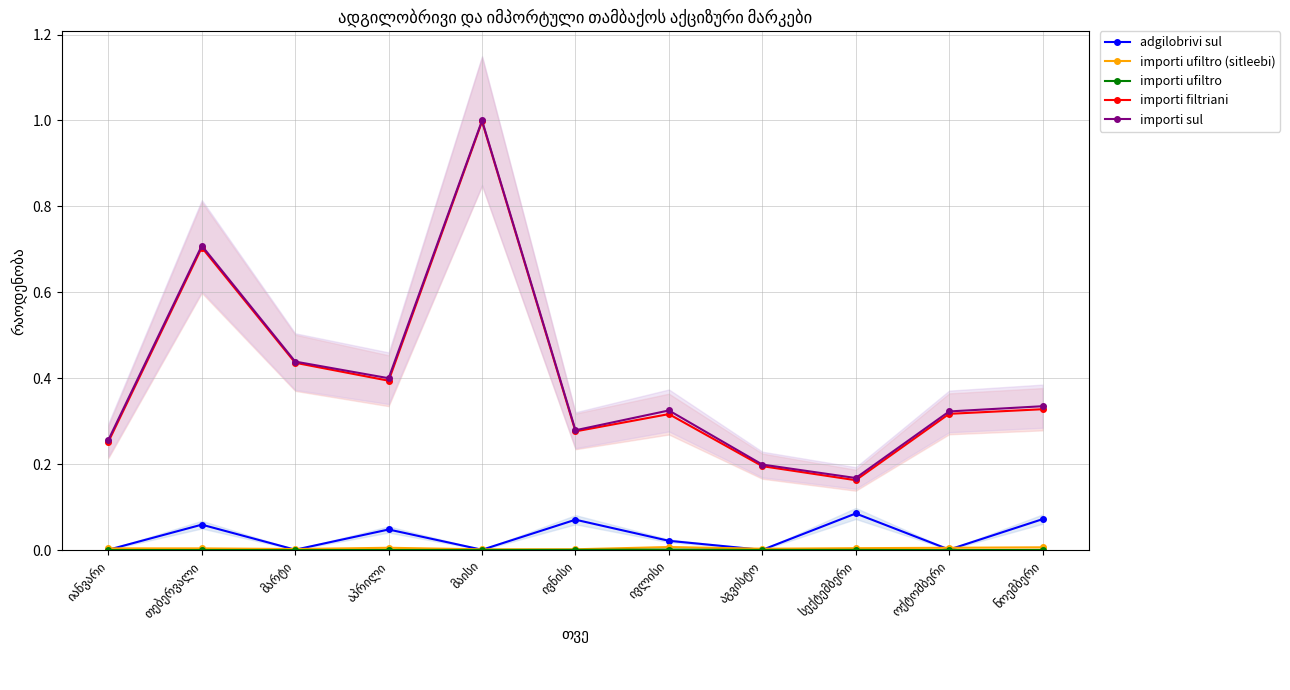

What is the label of the 11th point from the left?

ნოემბერი